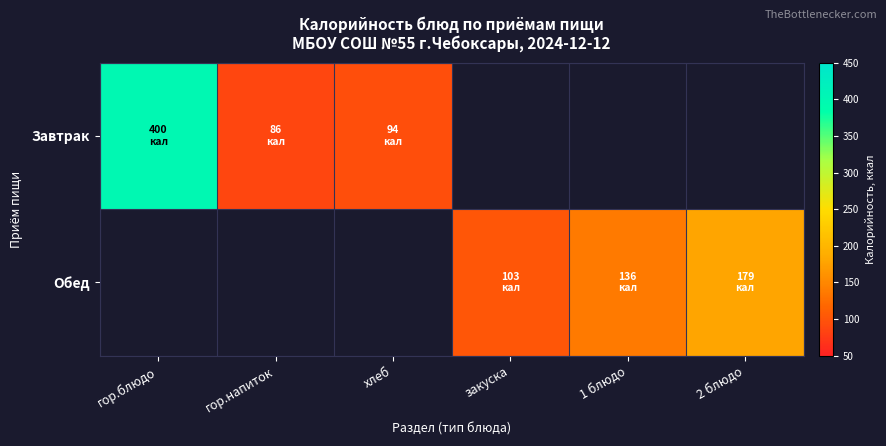

Where does the Обед series first go above 103?

1 блюдо